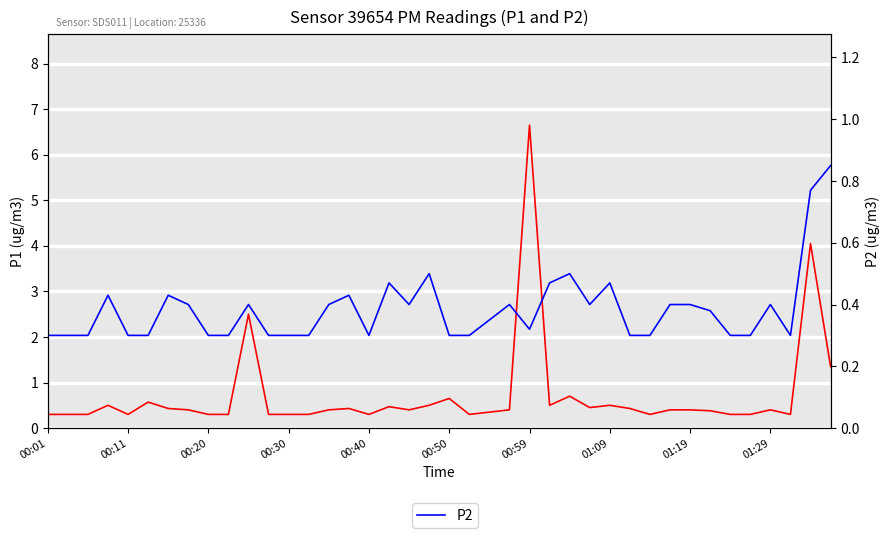

In P2, how many points are higher than both neighbors (excluding endpoints)?

10